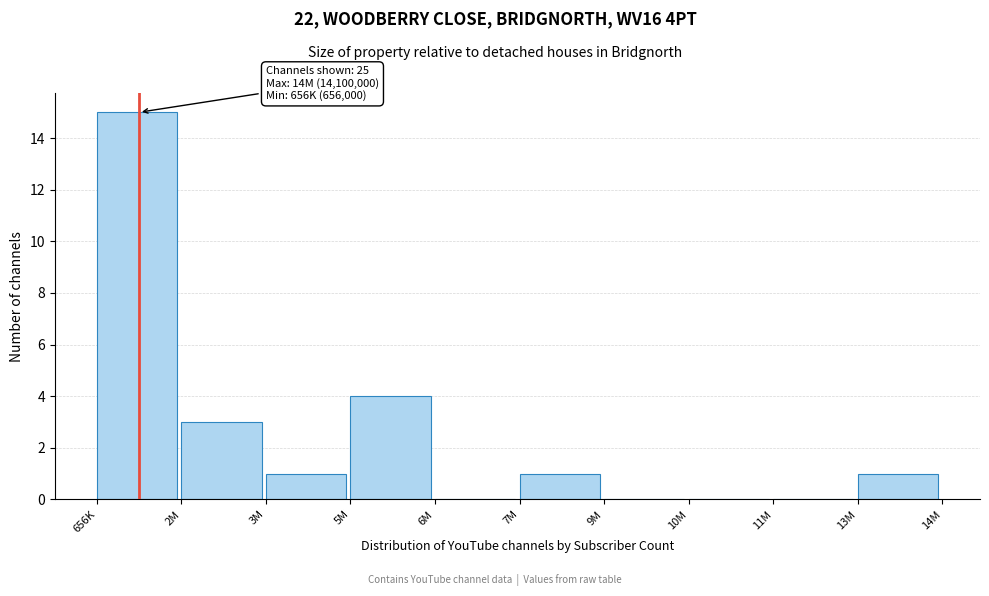

Reading left to right, extract all data points from this chart.

656K=15	2M=3	3M=1	5M=4	6M=0	7M=1	9M=0	10M=0	11M=0	13M=1